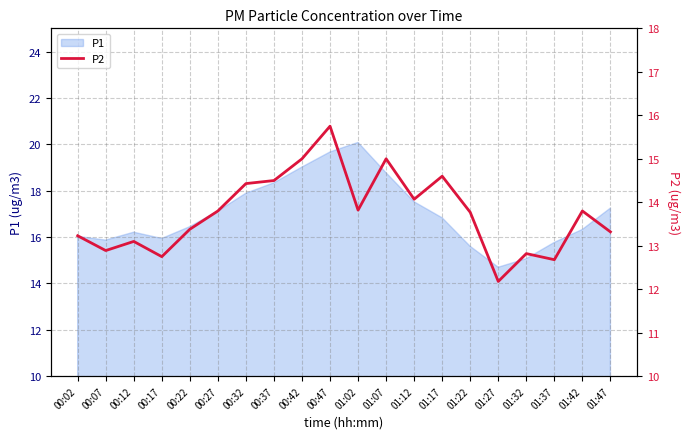

The chart shows a value of 21.6 at 01:22. True or false?

False